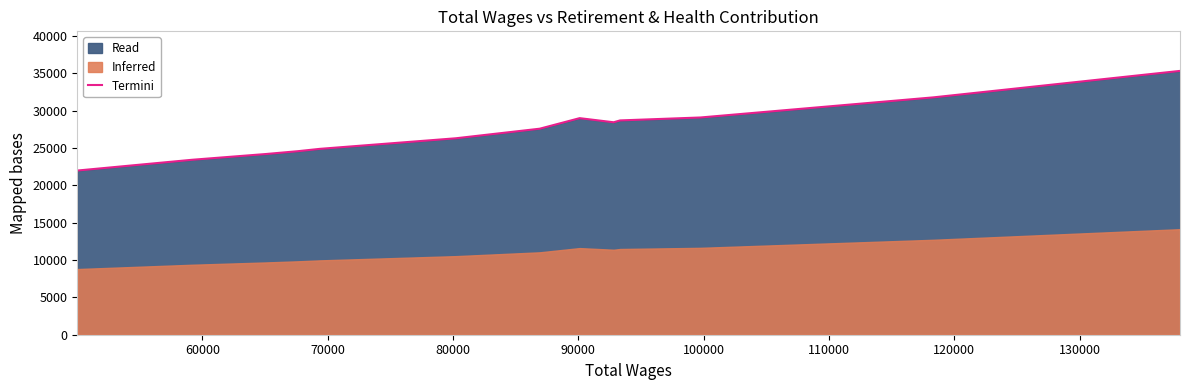

What is the lowest value of the Termini series?

21982